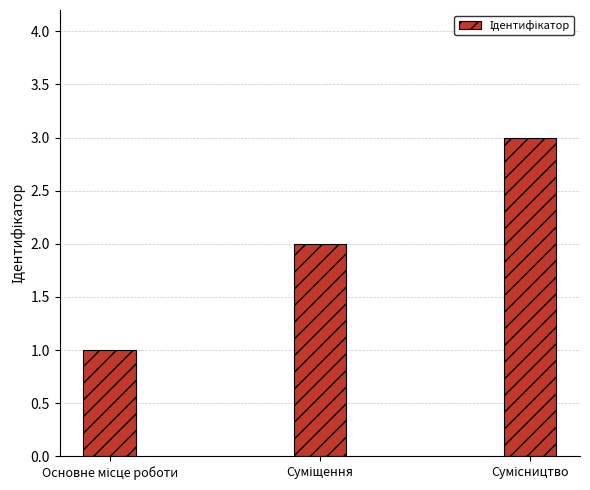

What is the sum of all values?

6